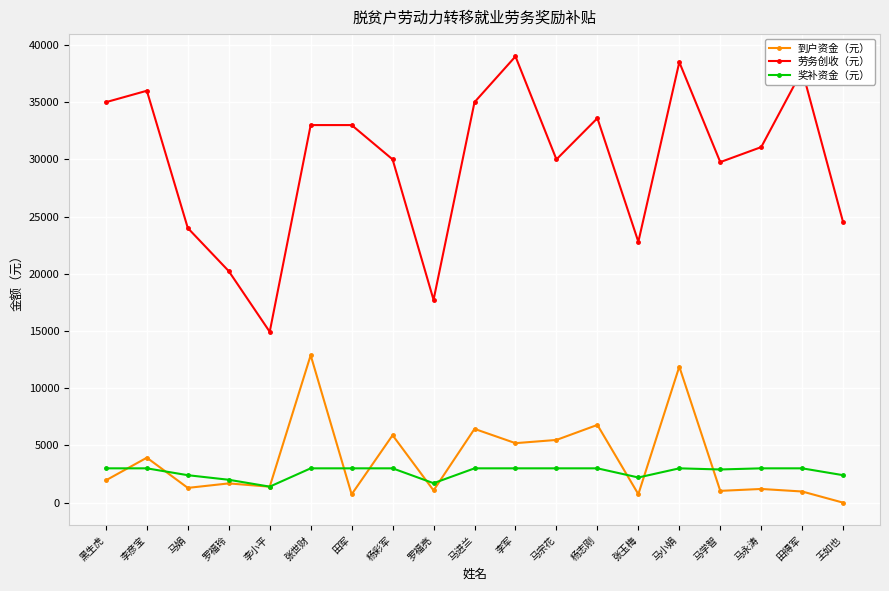

What is the label of the 6th point from the left?

张世财